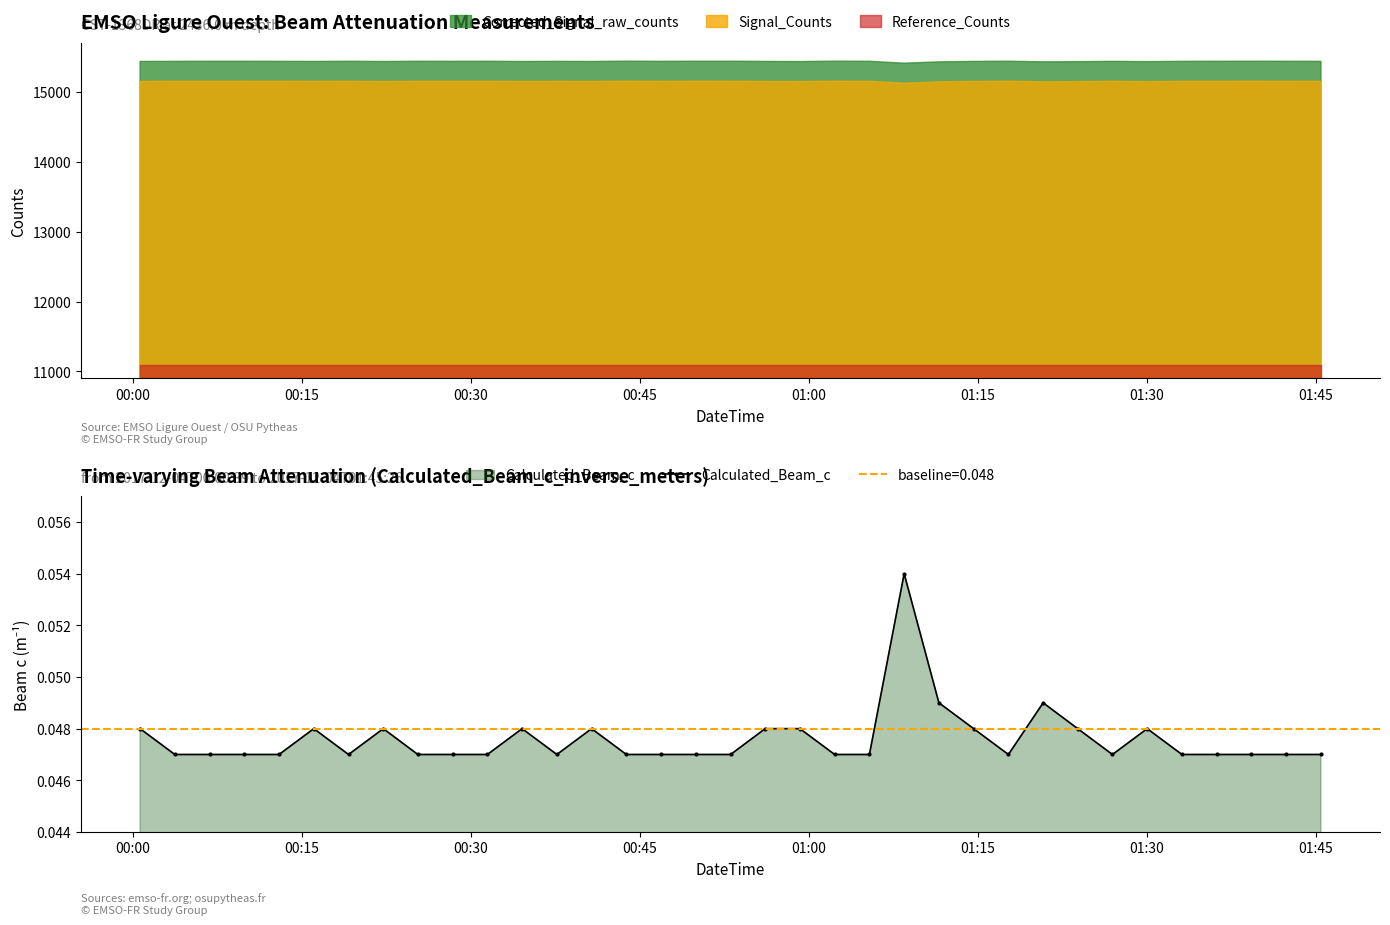

How many Calculated_Beam_c values are between 0 and 1?

35